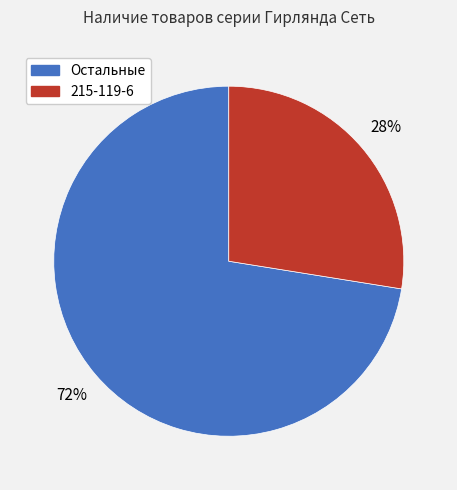

Is there any slice that represents more than half of the pie?

Yes